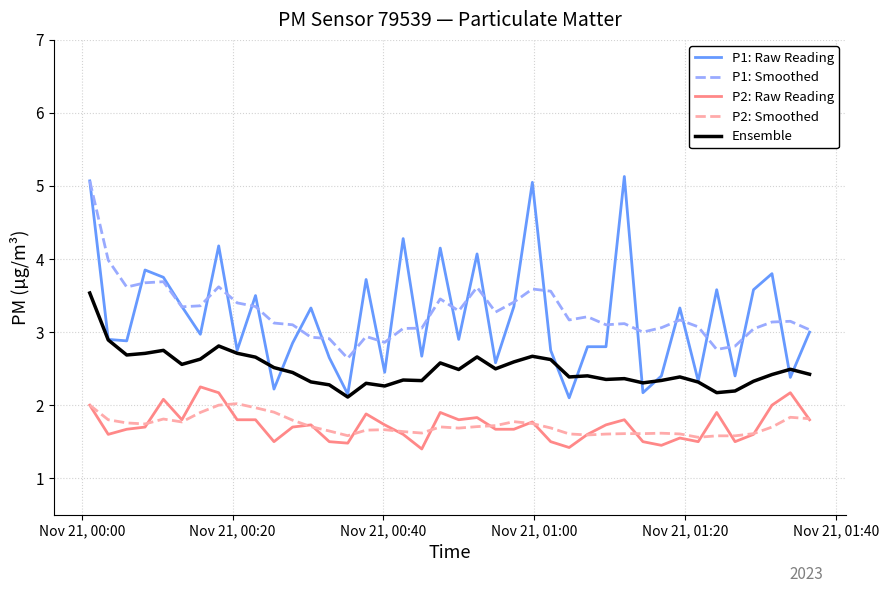

Count the number of categories in the chart.

40